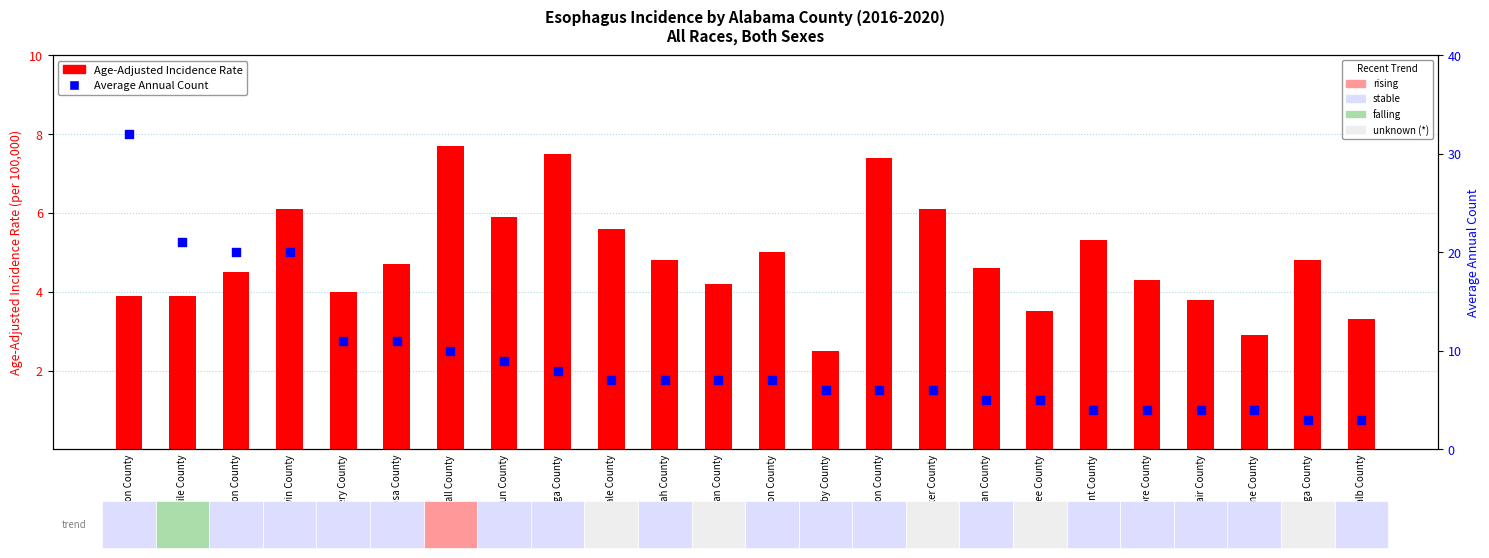

Which series contains the highest Y value?

Average Annual Count